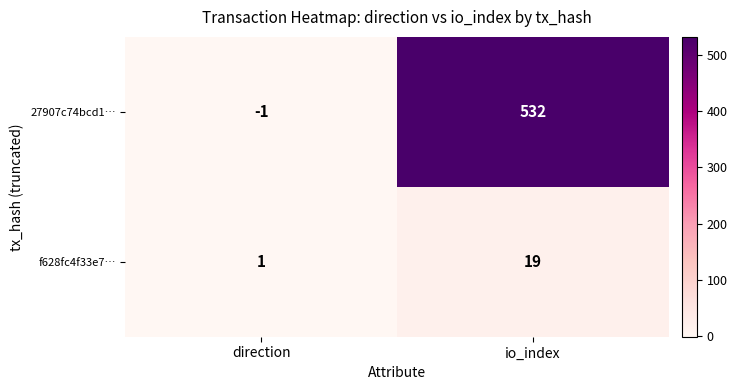

Between direction and io_index, which series saw the biggest shift?

27907c74bcd1…